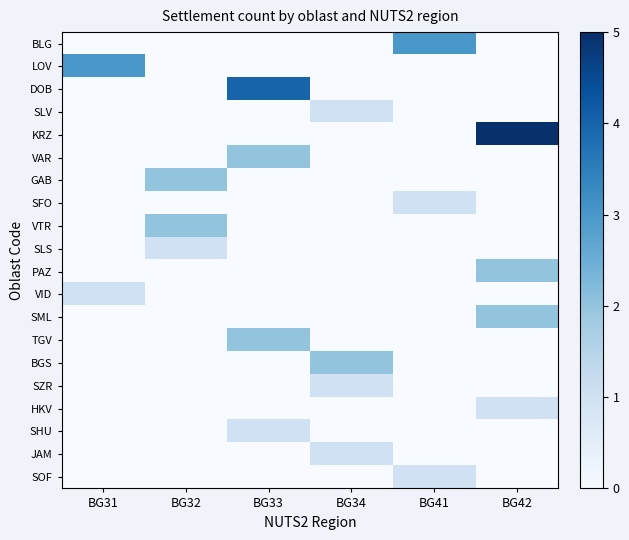

At how many categories does at least one series exceed 3?

2